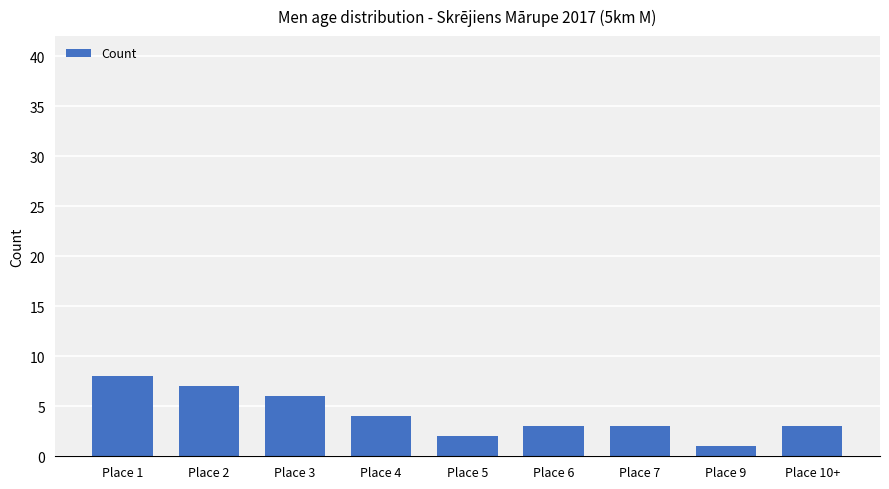

What position from the right is Place 4?

6